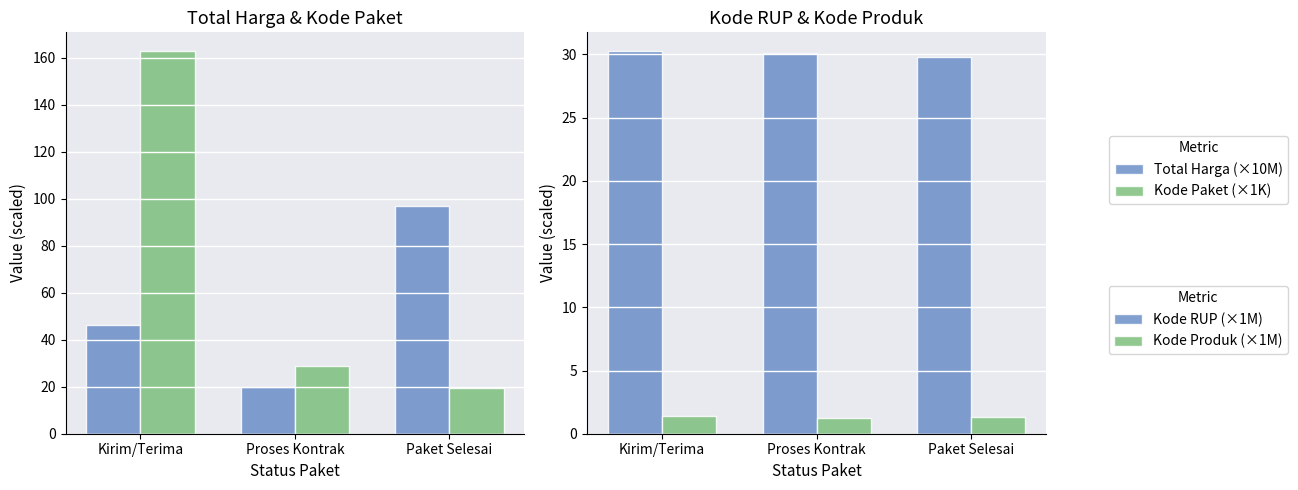

What position from the left is Paket Selesai?

3